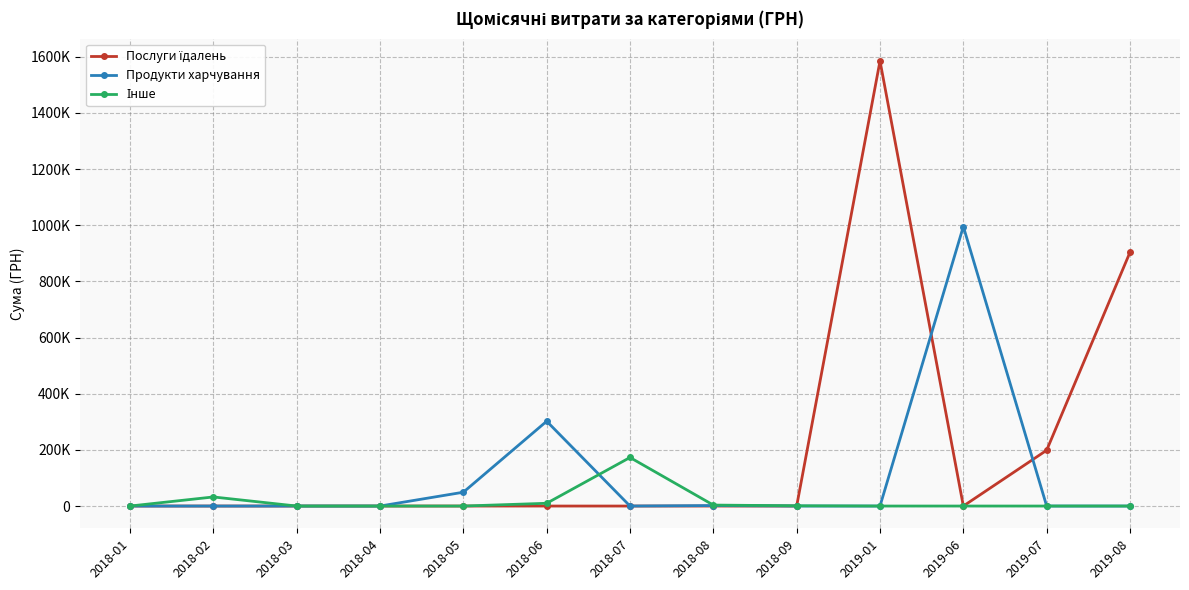

Is it true that Продукти харчування equals 85371.5 at 2018-05?

False